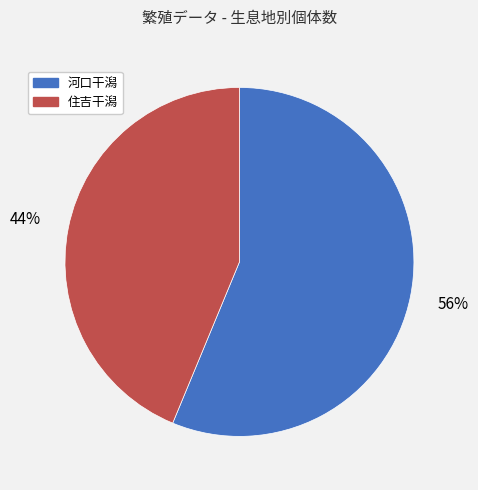

To the nearest percent, what is the average slice percentage?

50%